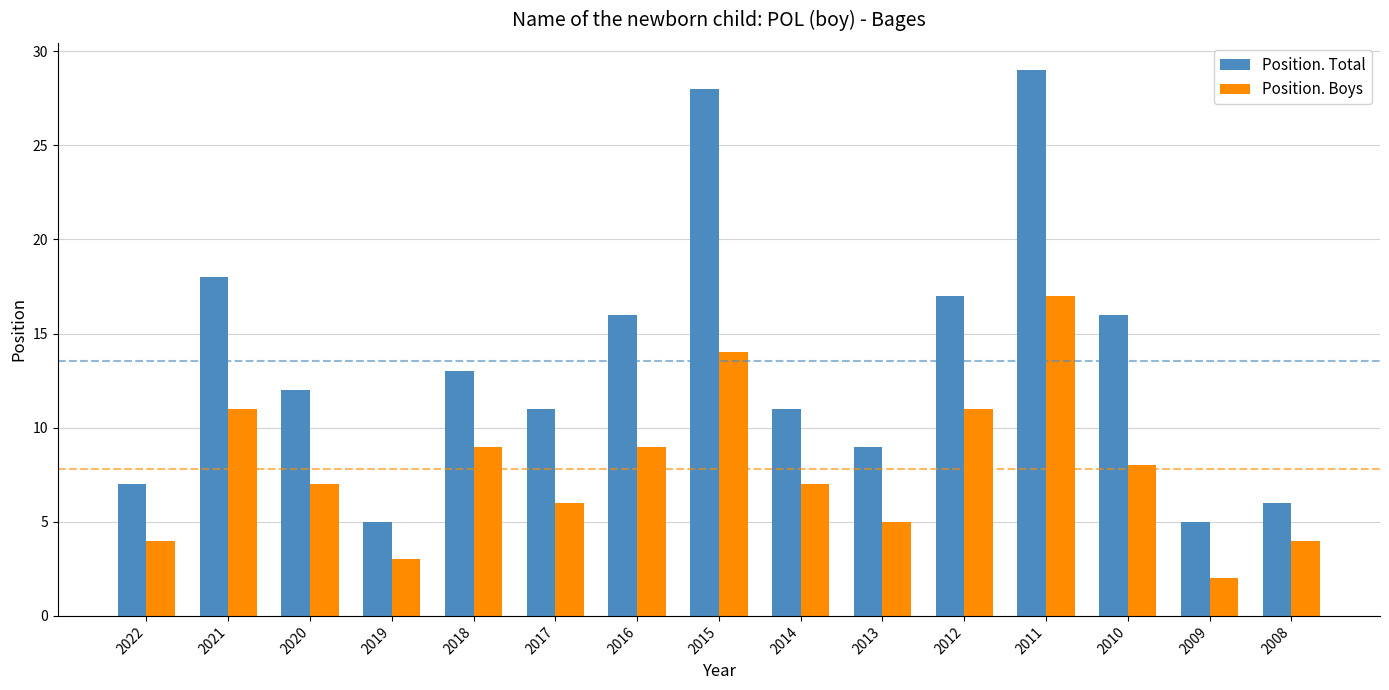

Between 2010 and 2009, which series saw the biggest shift?

Position. Total